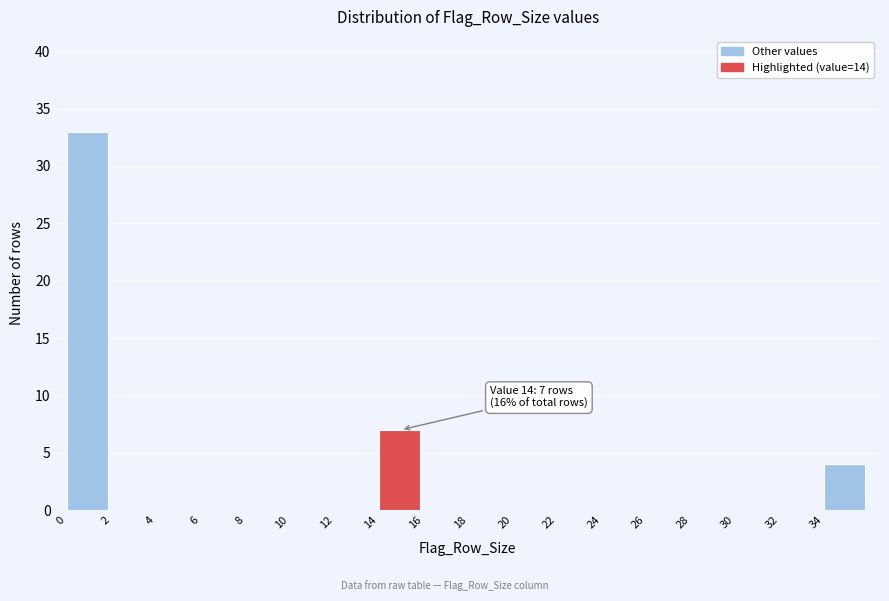

Which range on the x-axis has the tallest bar?

0 to 2